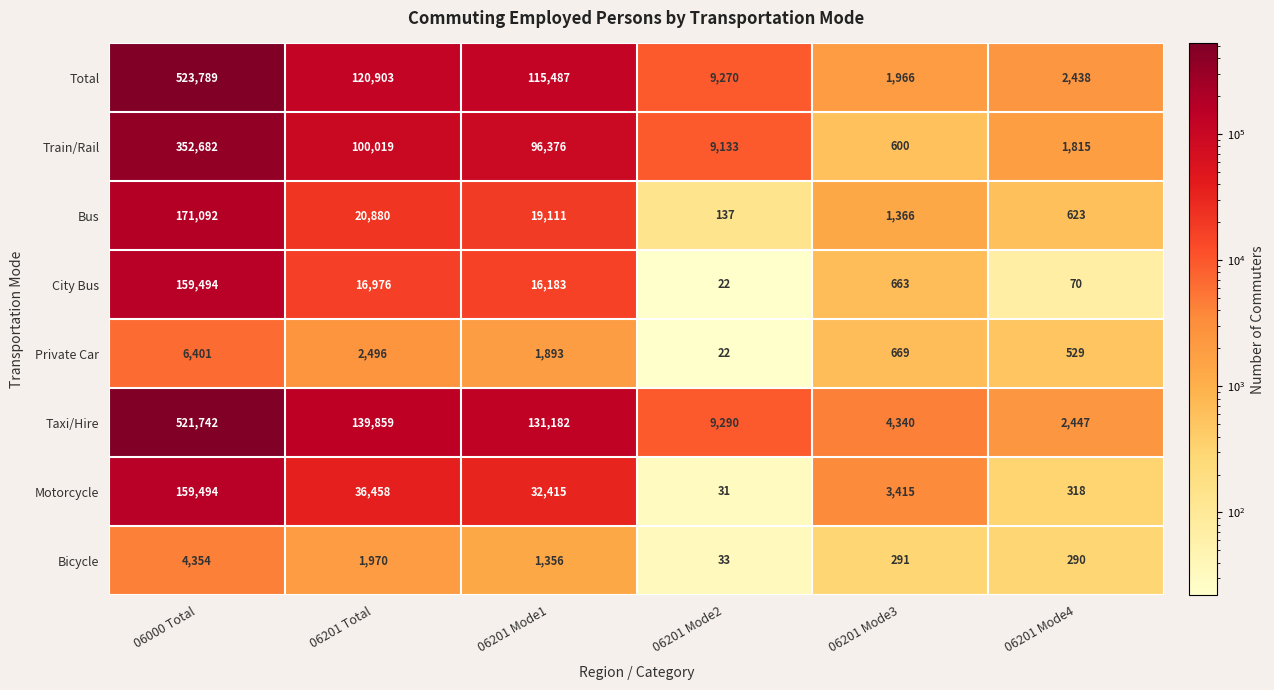

The Motorcycle series shows 503 at 06201 Mode4. True or false?

False